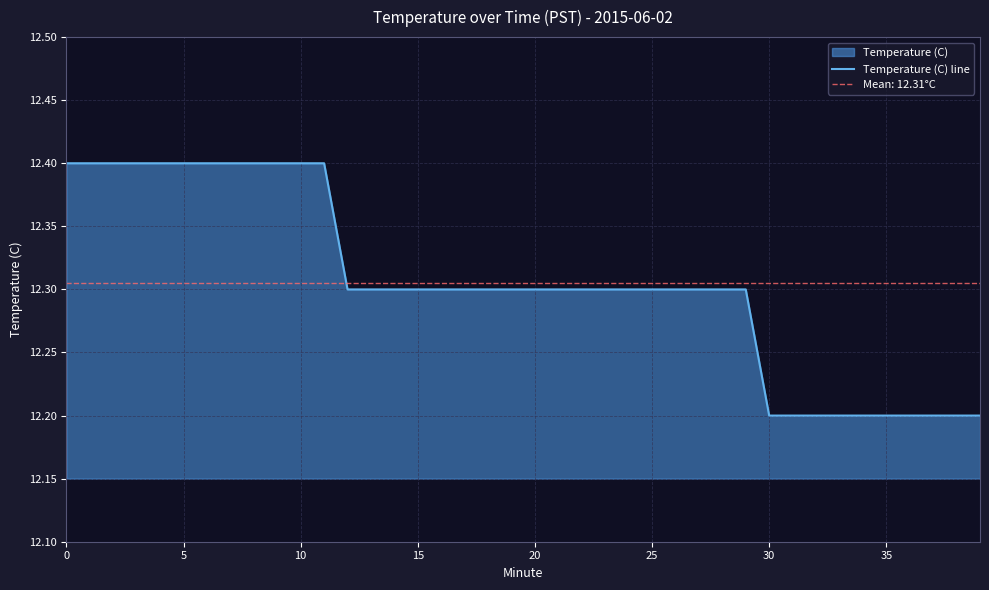

Reading left to right, list all the values displayed in this chart.

12.4	12.4	12.4	12.4	12.4	12.4	12.4	12.4	12.4	12.4	12.4	12.4	12.3	12.3	12.3	12.3	12.3	12.3	12.3	12.3	12.3	12.3	12.3	12.3	12.3	12.3	12.3	12.3	12.3	12.3	12.2	12.2	12.2	12.2	12.2	12.2	12.2	12.2	12.2	12.2